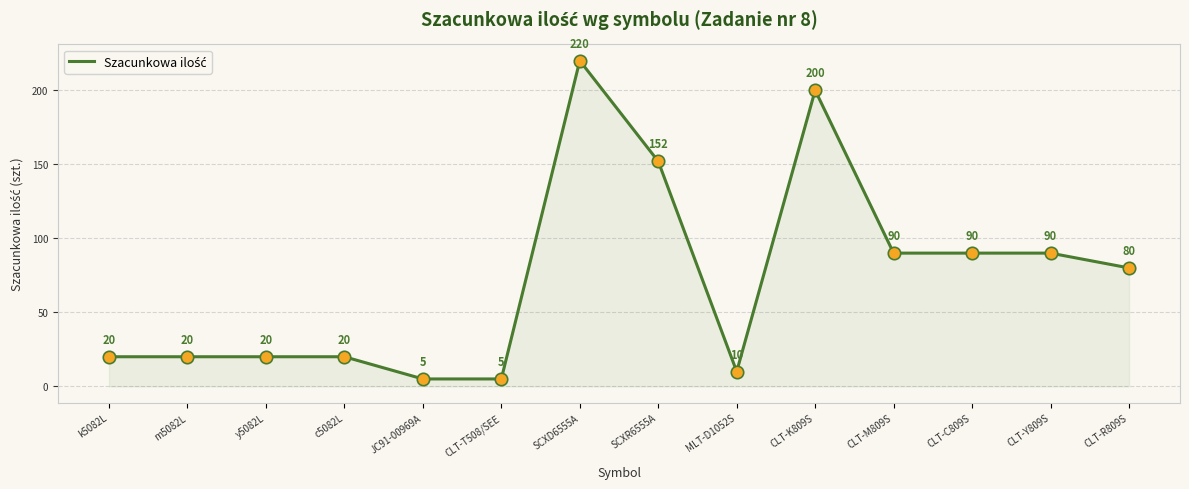

Between JC91-00969A and SCXD6555A, which is larger?

SCXD6555A